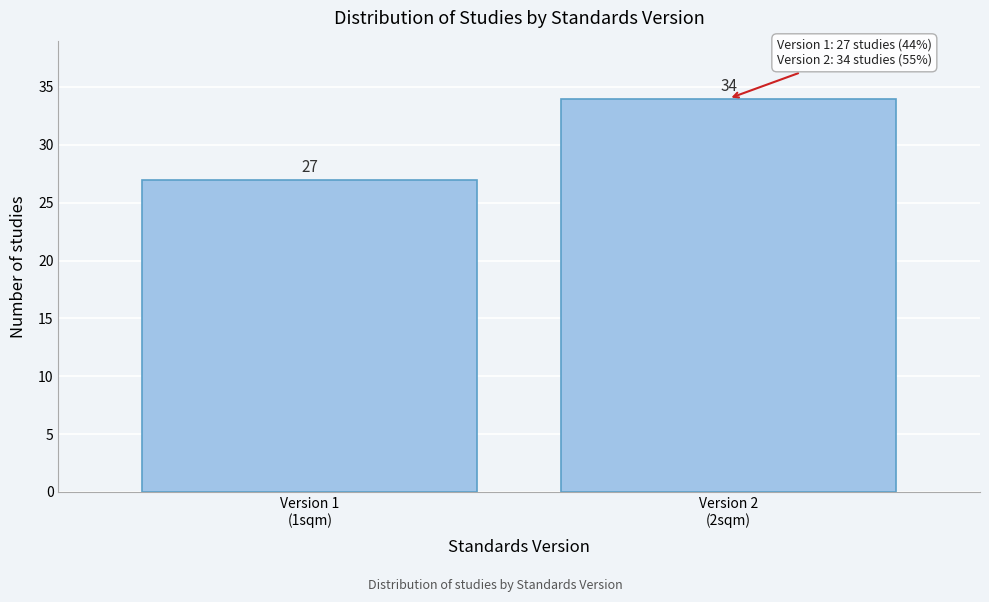

Reading right to left, list all the values displayed in this chart.

34	27